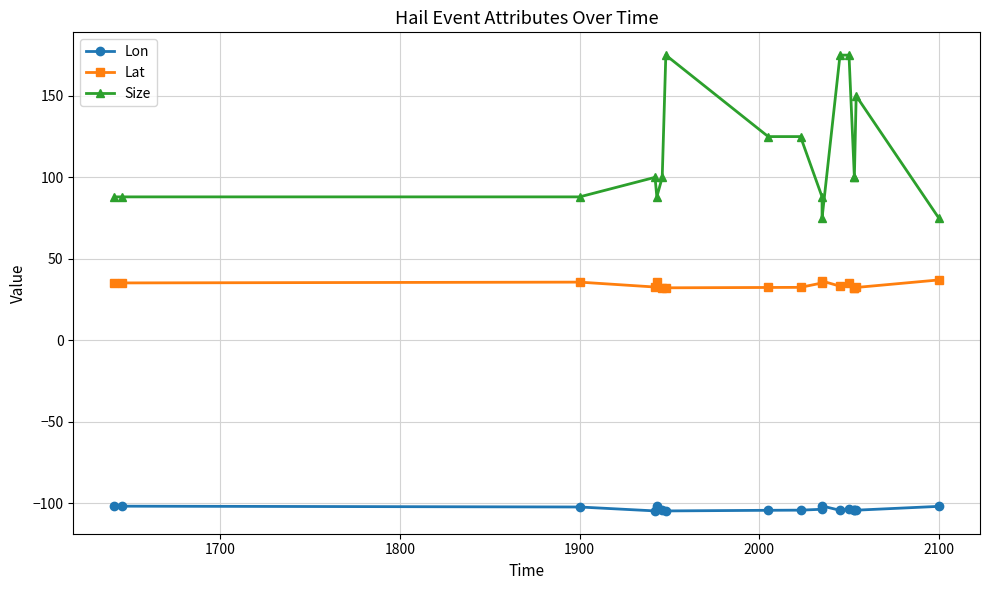

List the series in order of their peak value, highest first.

Size, Lat, Lon